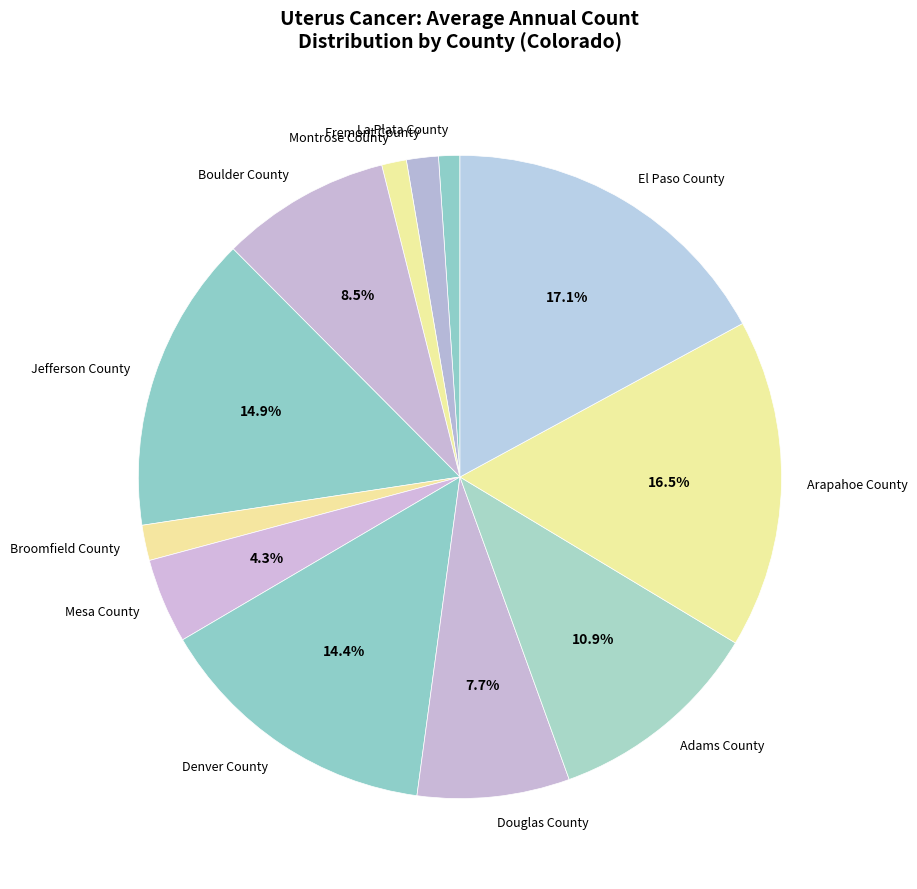

Is there a majority slice in this chart?

No